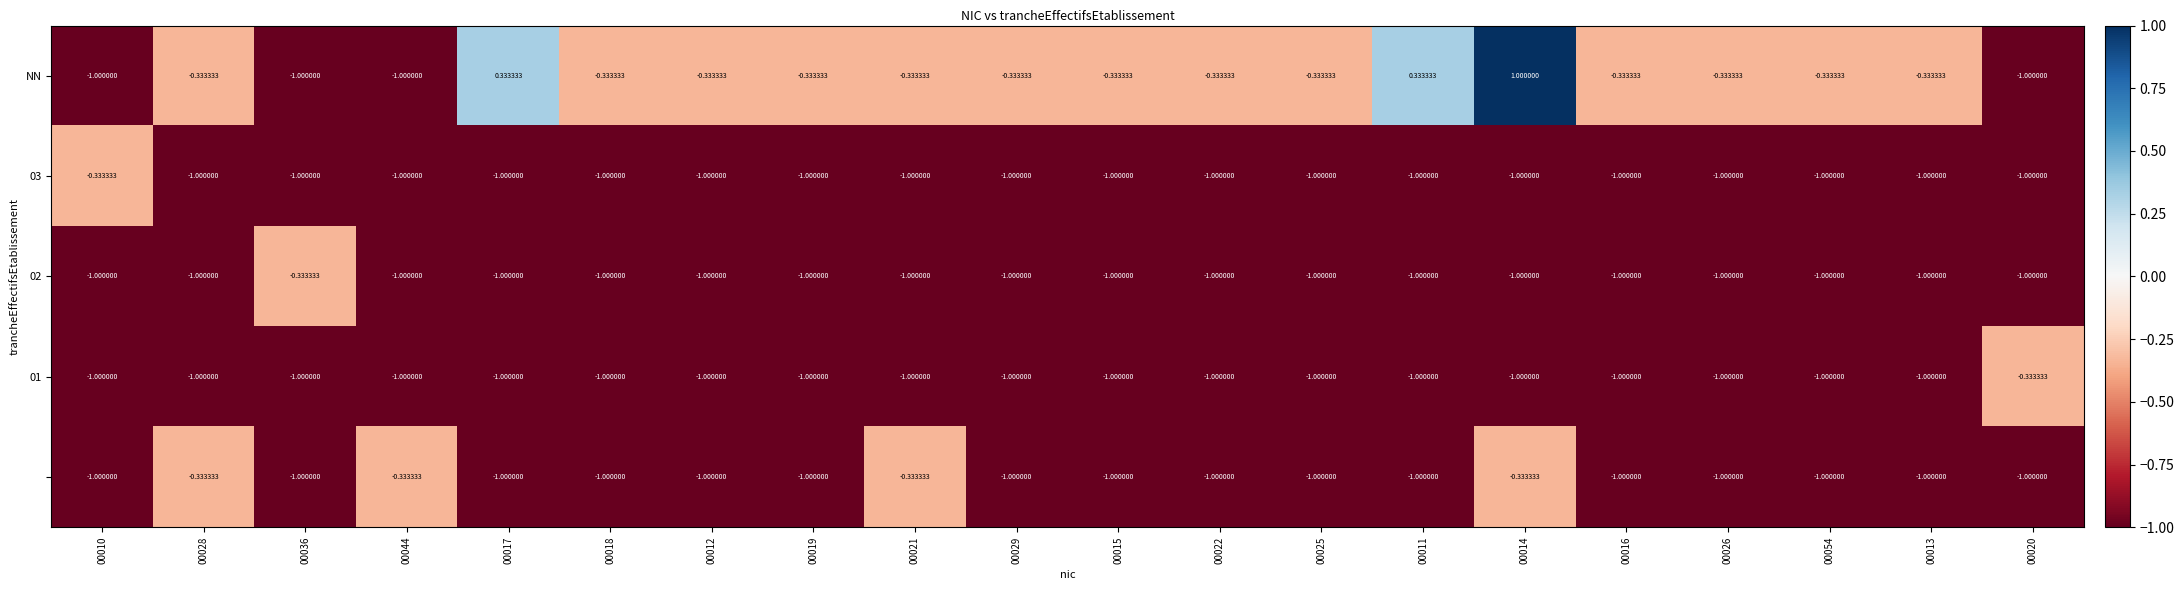

What is the total value across all series at 00012?

-4.3